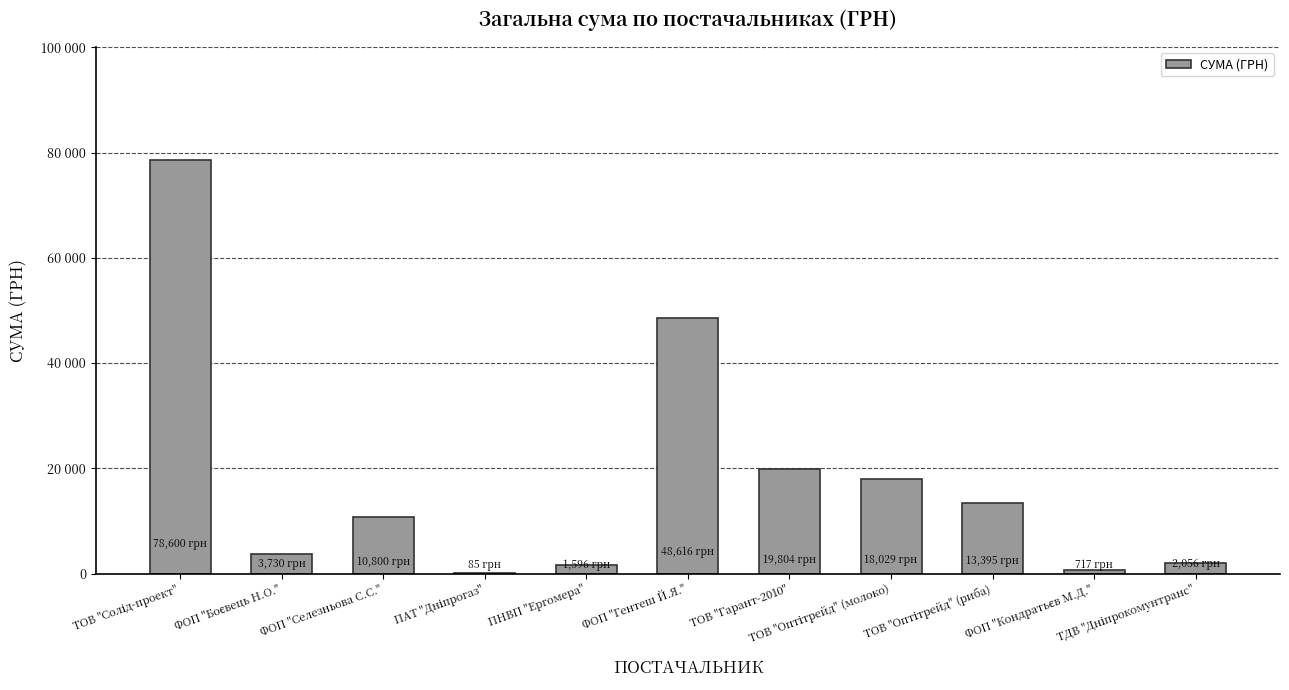

Reading left to right, list all the values displayed in this chart.

ТОВ "Солід-проект"=78600.0	ФОП "Боєвець Н.О."=3730.0	ФОП "Селезньова С.С."=10800.0	ПАТ "Дніпрогаз"=85.0	ПНВП "Ергомера"=1596.0	ФОП "Гентеш Й.Я."=48616.0	ТОВ "Гарант-2010"=19804.0	ТОВ "Оптітрейд" (молоко)=18029.0	ТОВ "Оптітрейд" (риба)=13395.0	ФОП "Кондратьєв М.Д."=717.0	ТДВ "Дніпрокомунтранс"=2056.2